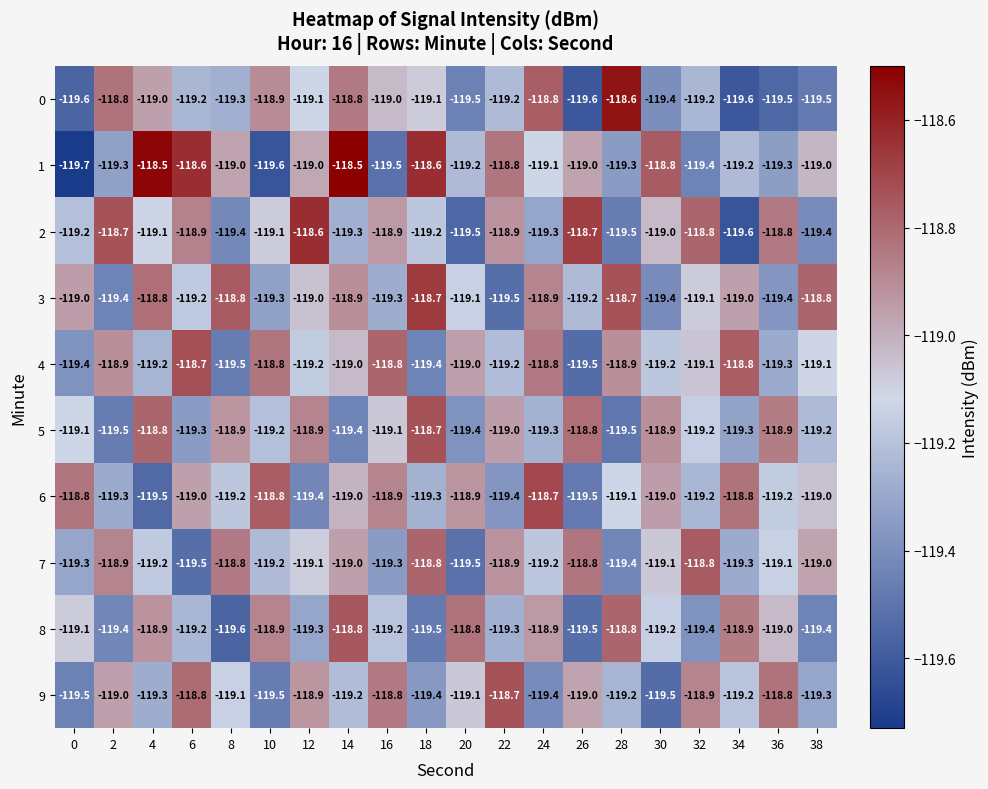

The value of 9 at 28 is -210.7. True or false?

False